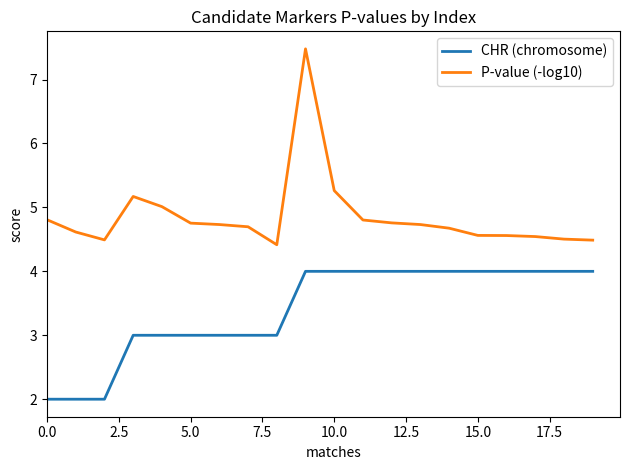

How many lines are shown in the chart?

2